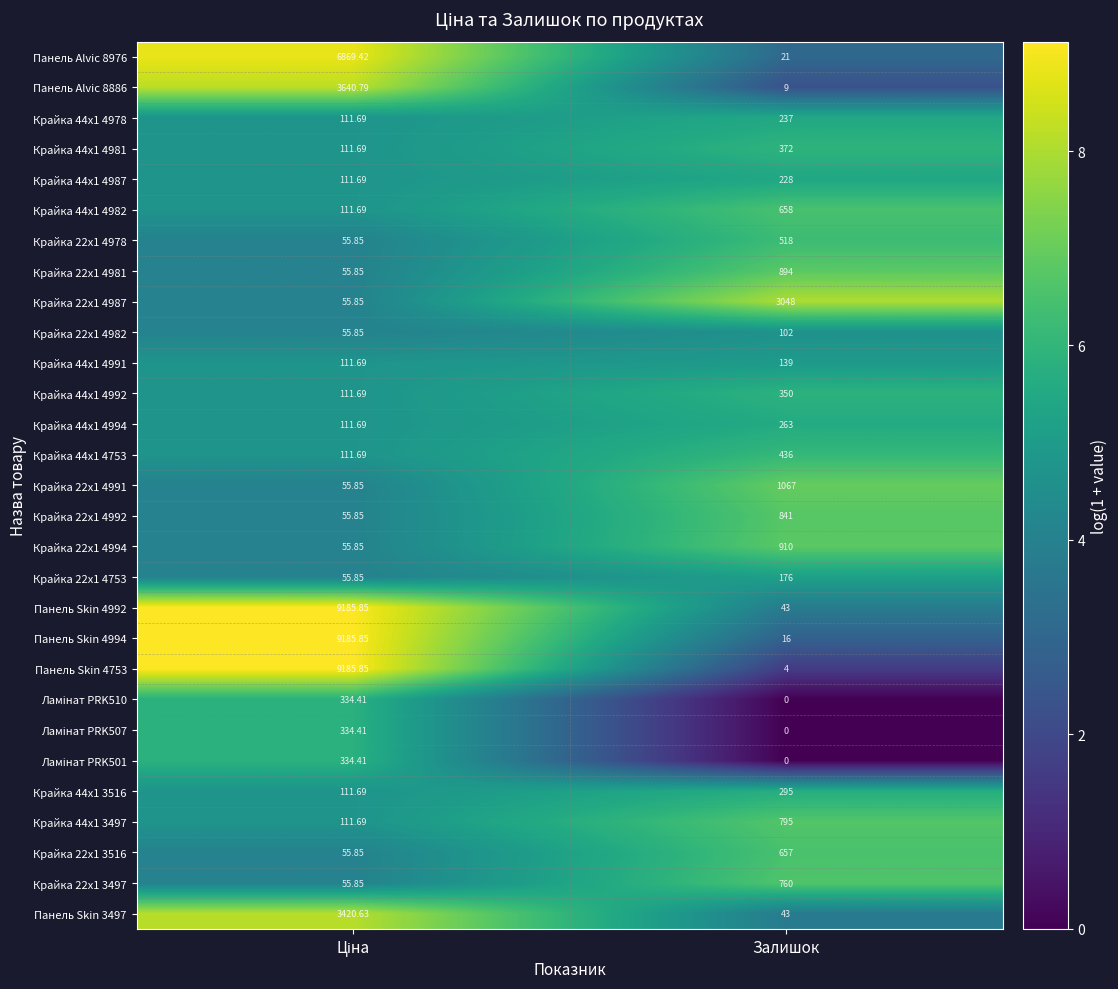

Which label corresponds to the smallest value in the chart?

Залишок